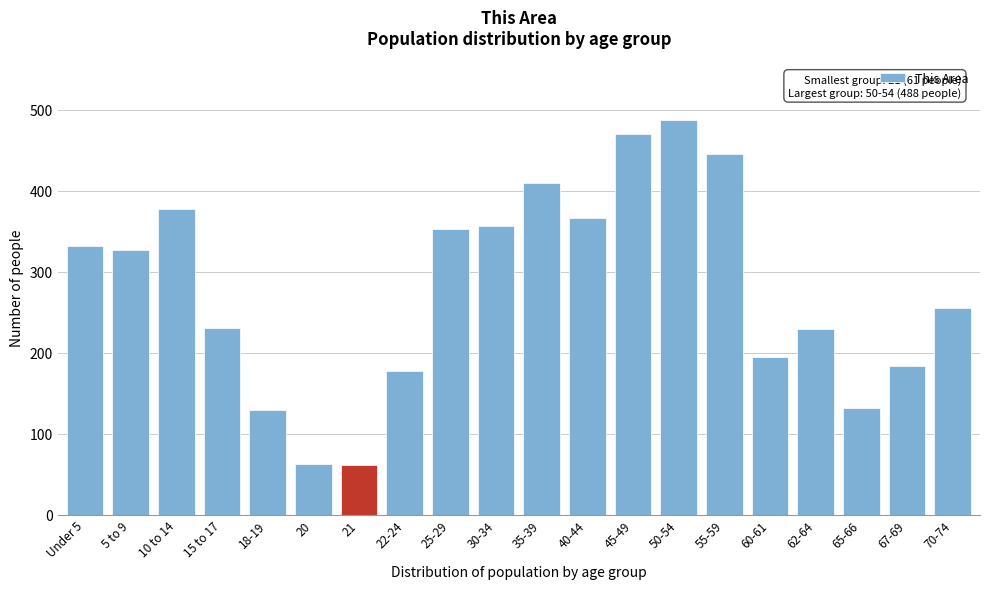

What is the difference between the maximum and second lowest values?

426